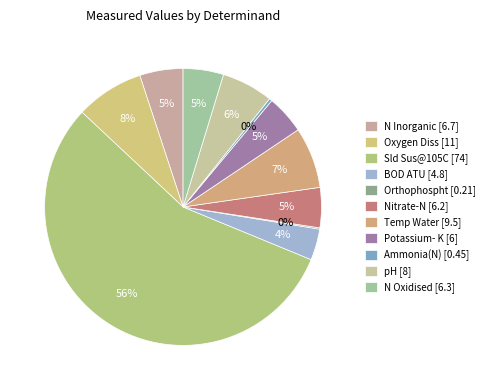

Which has a higher value, N Oxidised or Oxygen Diss?

Oxygen Diss